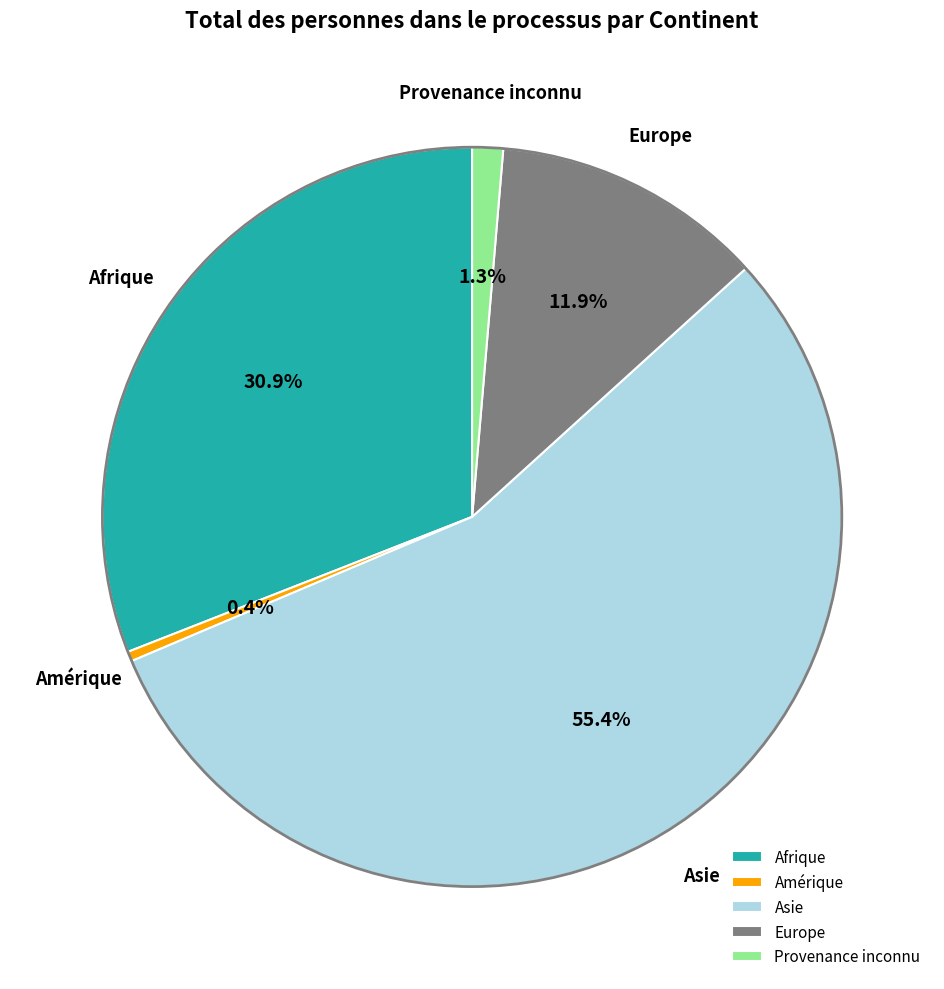

Which has a higher value, Europe or Asie?

Asie